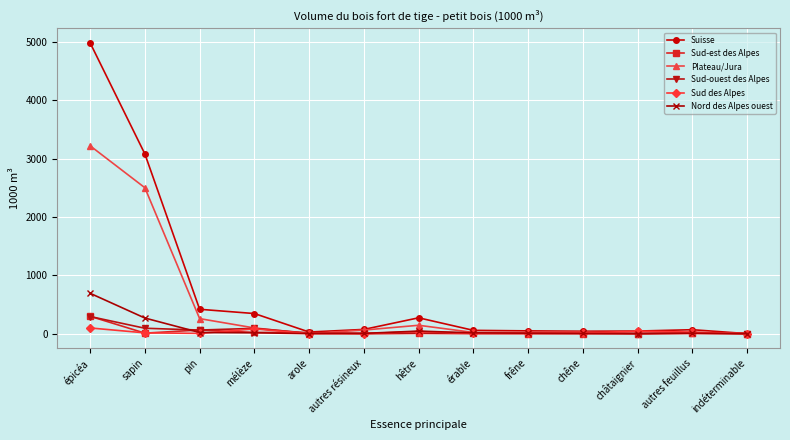

What is the maximum value shown in the chart?

4983